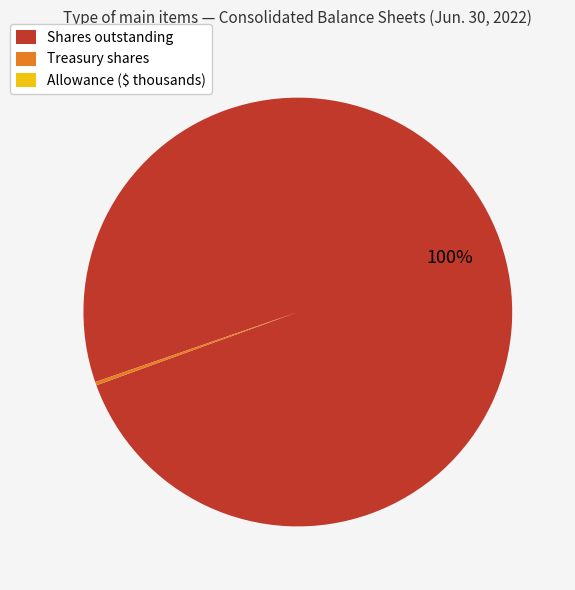

What percentage is the Shares outstanding slice, to the nearest percent?

100%